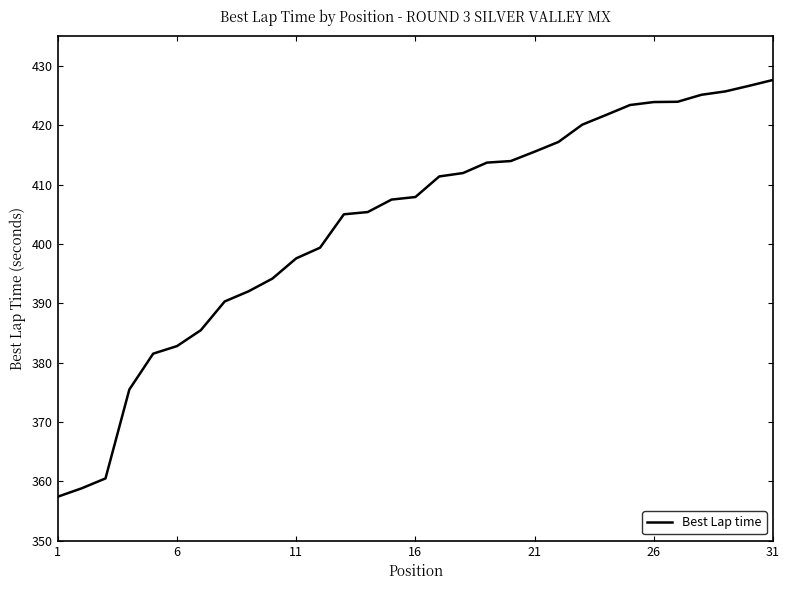

What is the minimum value shown in the chart?

357.4